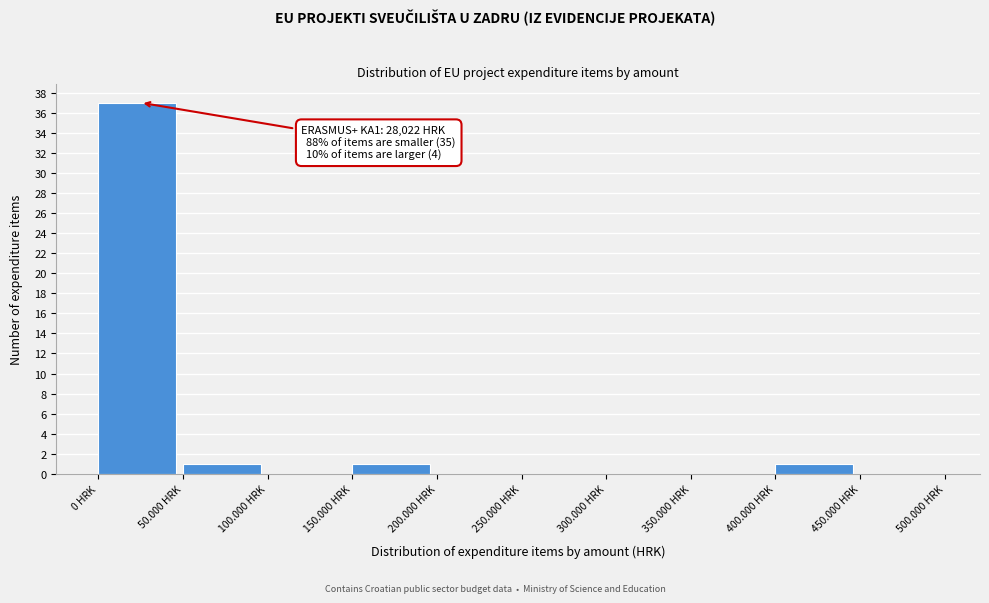

Reading left to right, extract all data points from this chart.

0 HRK=37	50.000 HRK=1	100.000 HRK=0	150.000 HRK=1	200.000 HRK=0	250.000 HRK=0	300.000 HRK=0	350.000 HRK=0	400.000 HRK=1	450.000 HRK=0